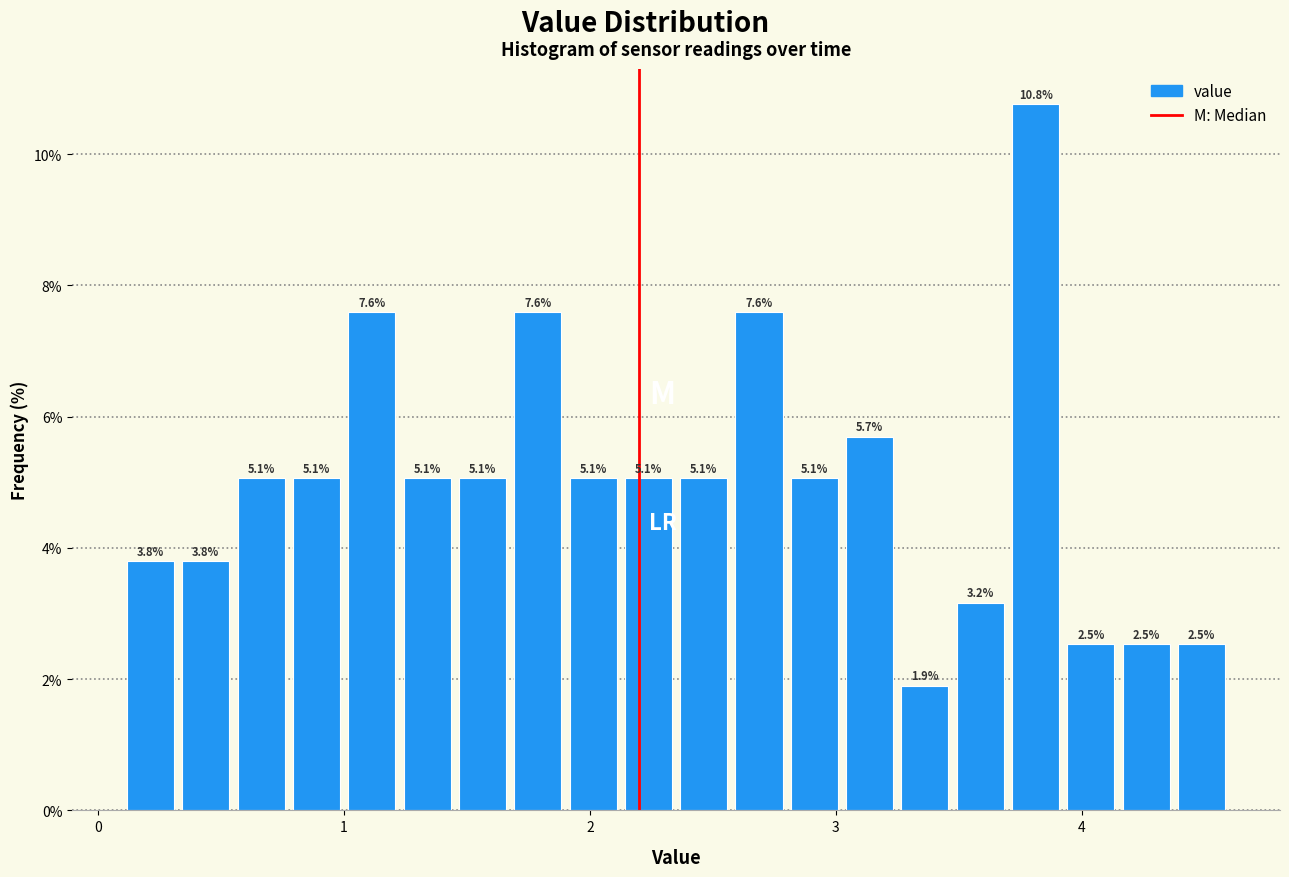

Read against the x-axis, roughly where is the centre of the tallest bar?

3.8